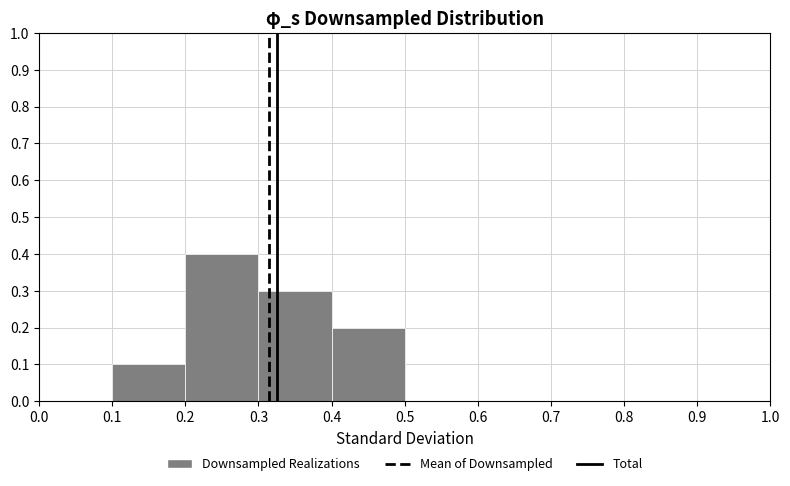

Over which range of the x-axis is the bar tallest?

0.2 to 0.3